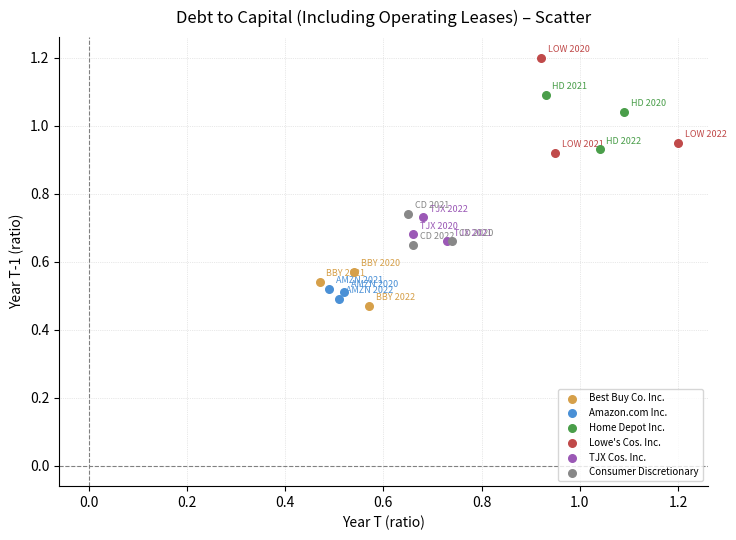

Which series contains the highest Y value?

Lowe's Cos. Inc.